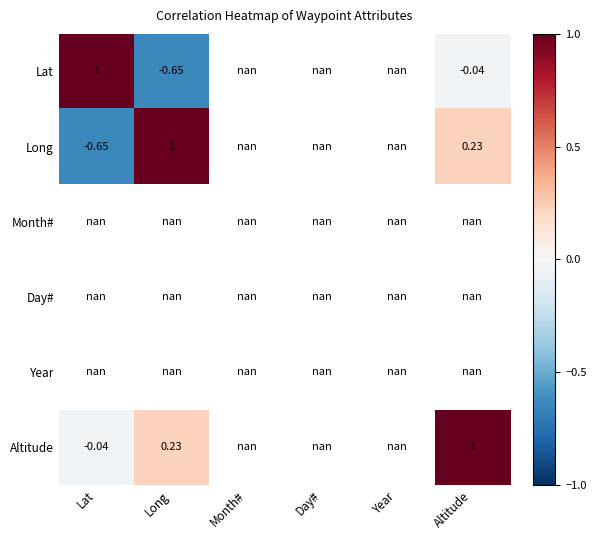

At which label does Lat reach its peak?

Lat